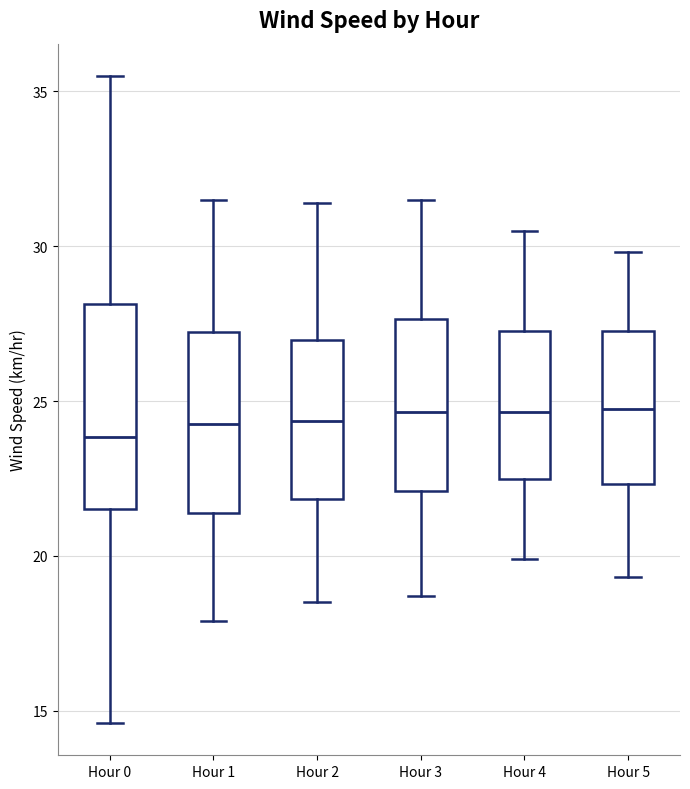

Reading left to right, transcribe this box plot: for each box, give where its median line is, the range the box spans, and where its two whiskers end, as read against the y-axis. The values are not printed on the chart, so give them approximately, as read against the axis.

Hour 0: median 24.0, box 21.5 to 28.0, whiskers 14.5 to 35.5
Hour 1: median 24.5, box 21.5 to 27.0, whiskers 18.0 to 31.5
Hour 2: median 24.5, box 22.0 to 27.0, whiskers 18.5 to 31.5
Hour 3: median 24.5, box 22.0 to 27.5, whiskers 18.5 to 31.5
Hour 4: median 24.5, box 22.5 to 27.5, whiskers 20.0 to 30.5
Hour 5: median 25.0, box 22.5 to 27.5, whiskers 19.5 to 30.0